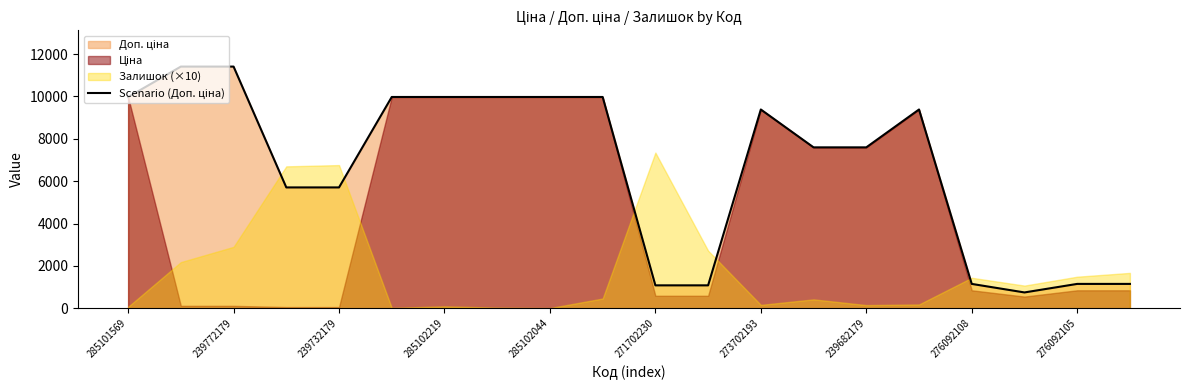

What is the sum of all values?

134400.4